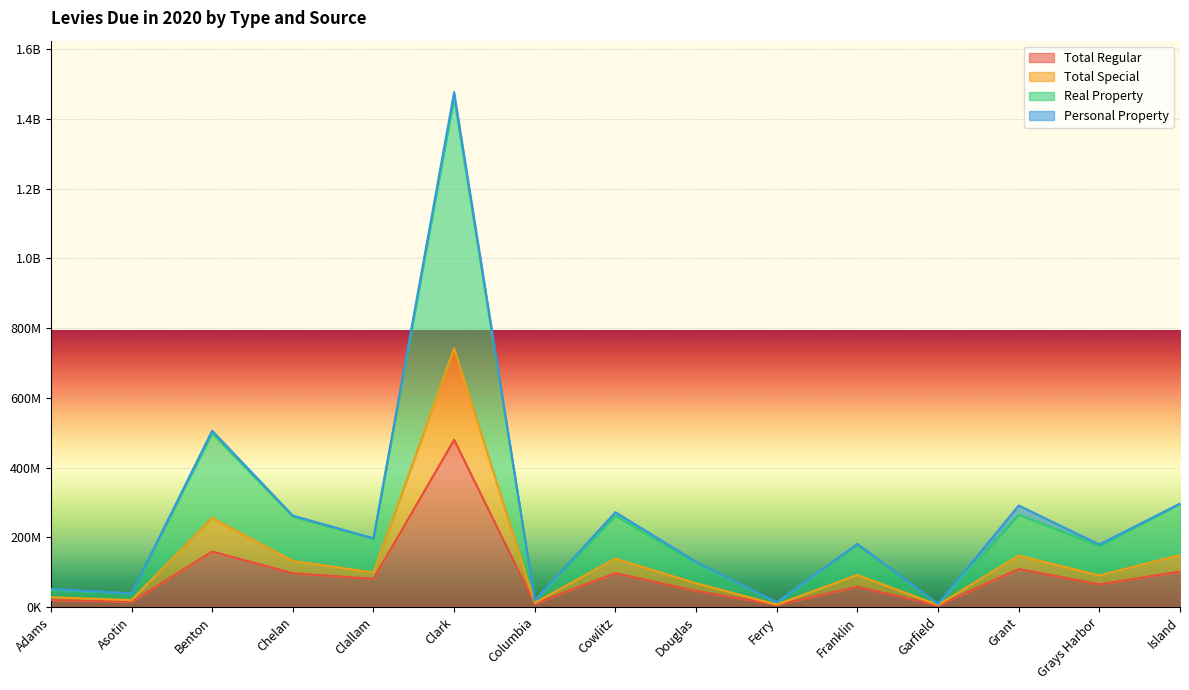

At how many categories does at least one series exceed 773451381?

1